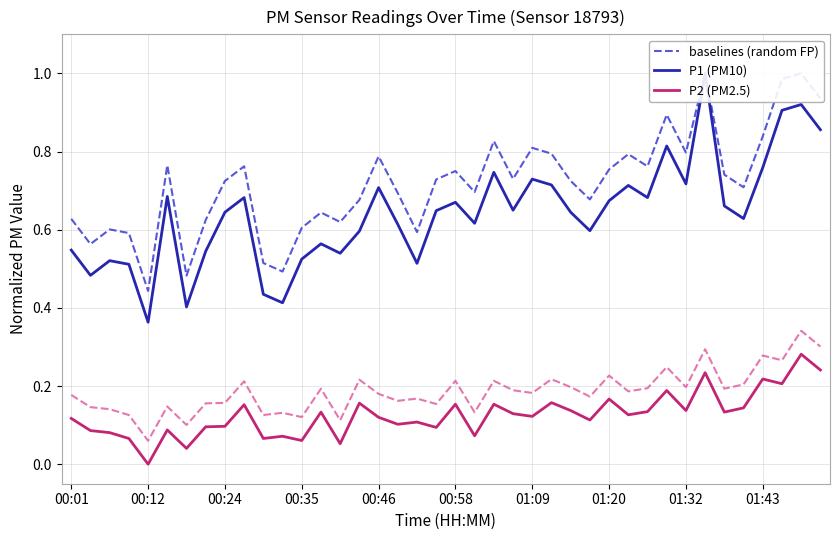

The value of P2 (PM2.5) at 00:12 is 0.0. True or false?

True